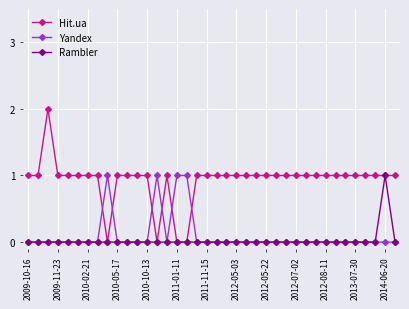

Which series has the largest range (max minus min)?

Hit.ua